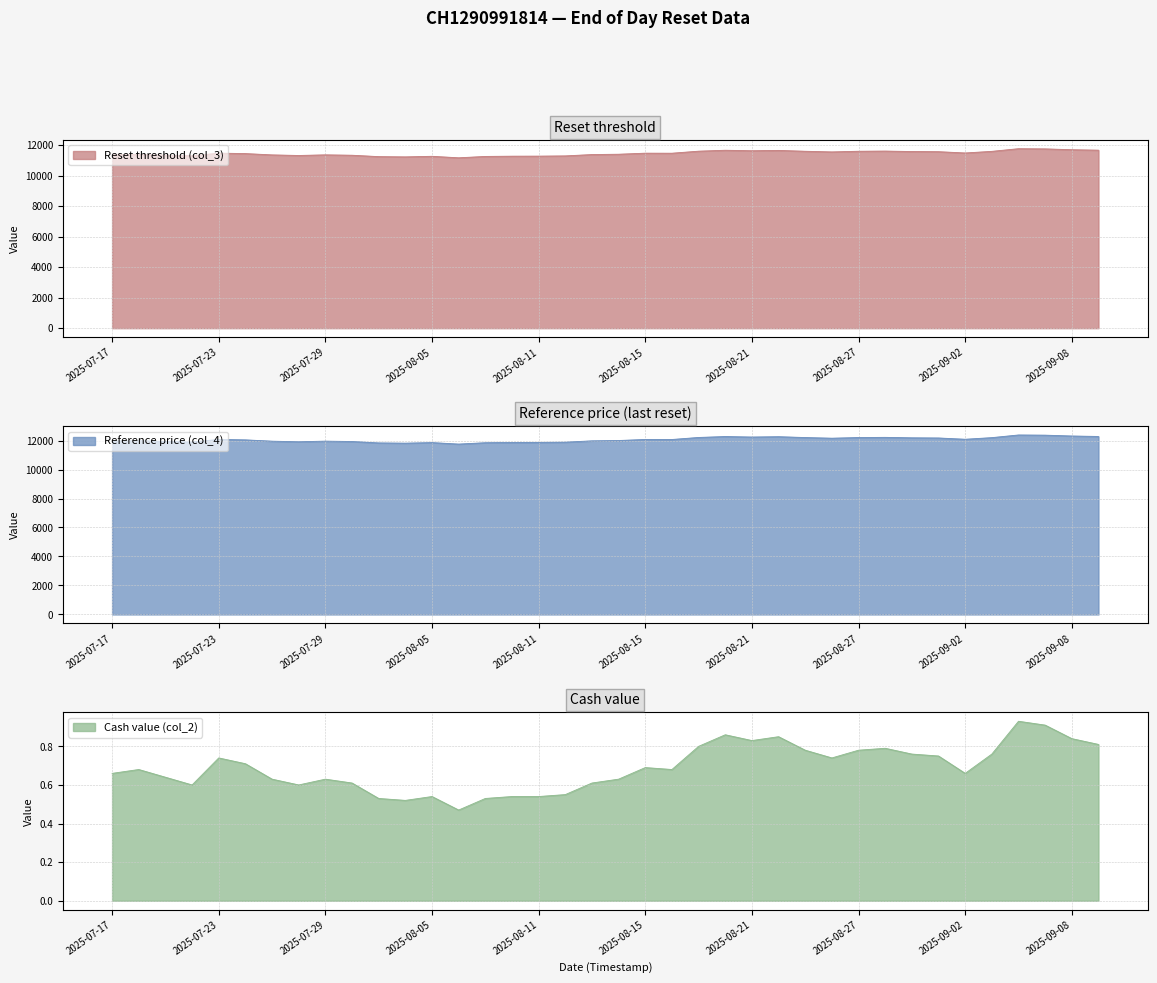

What is the label of the 20th point from the left?

2025-08-14